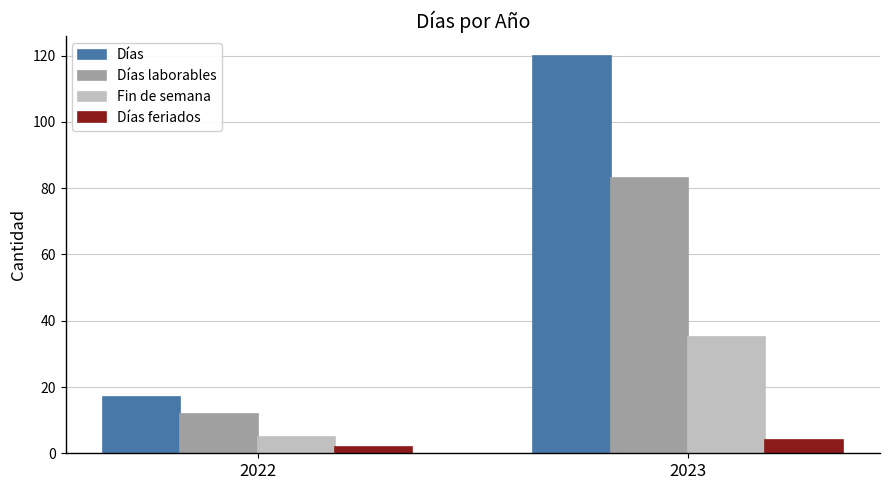

Rank the categories by Fin de semana value from highest to lowest.

2023, 2022